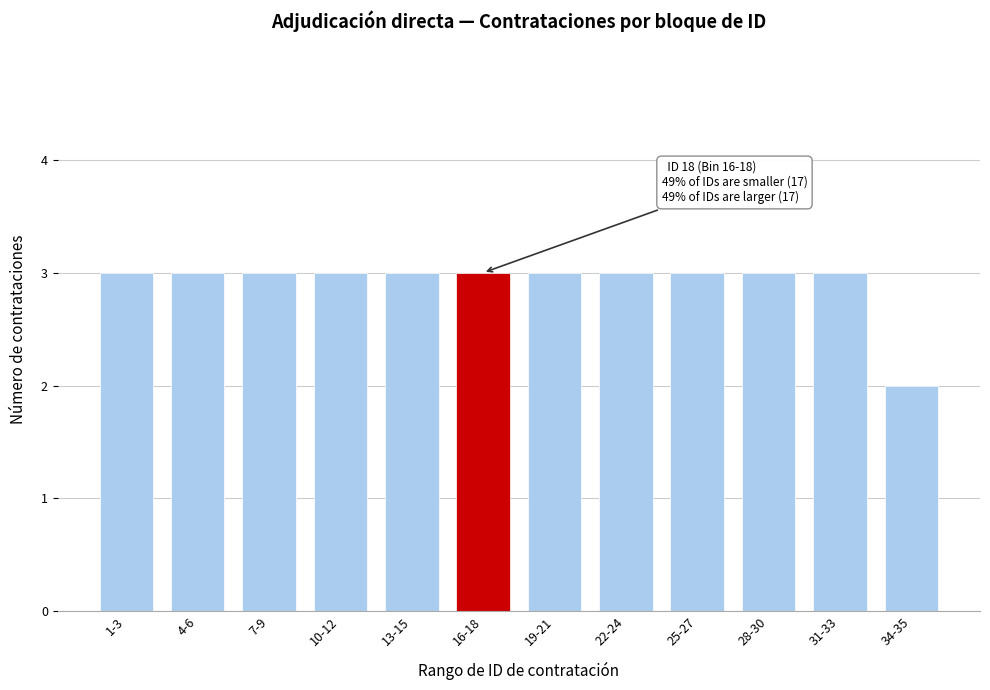

Reading left to right, extract all data points from this chart.

3	3	3	3	3	3	3	3	3	3	3	2